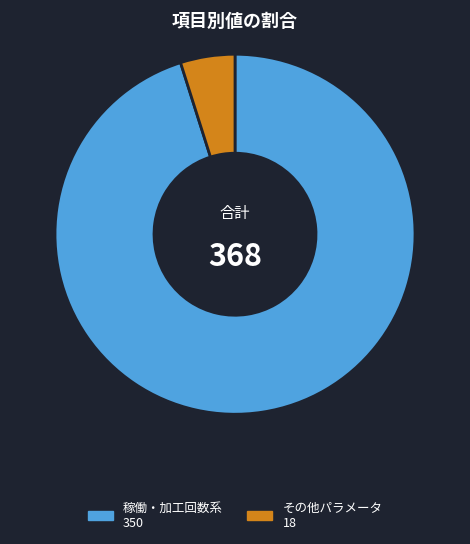

Does any single category account for the majority?

Yes